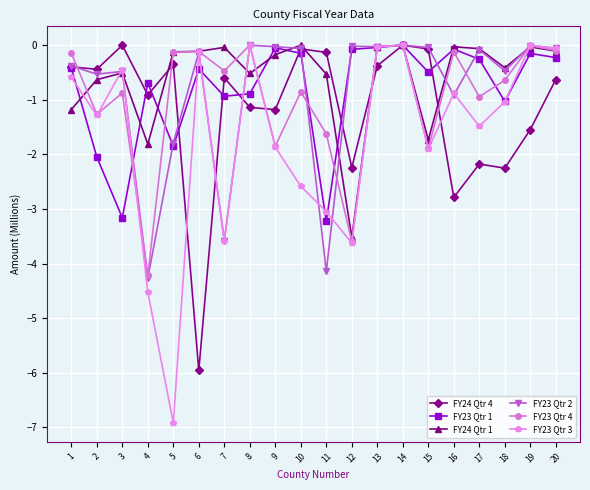

What are all the series names shown in the legend?

FY24 Qtr 4, FY23 Qtr 1, FY24 Qtr 1, FY23 Qtr 2, FY23 Qtr 4, FY23 Qtr 3